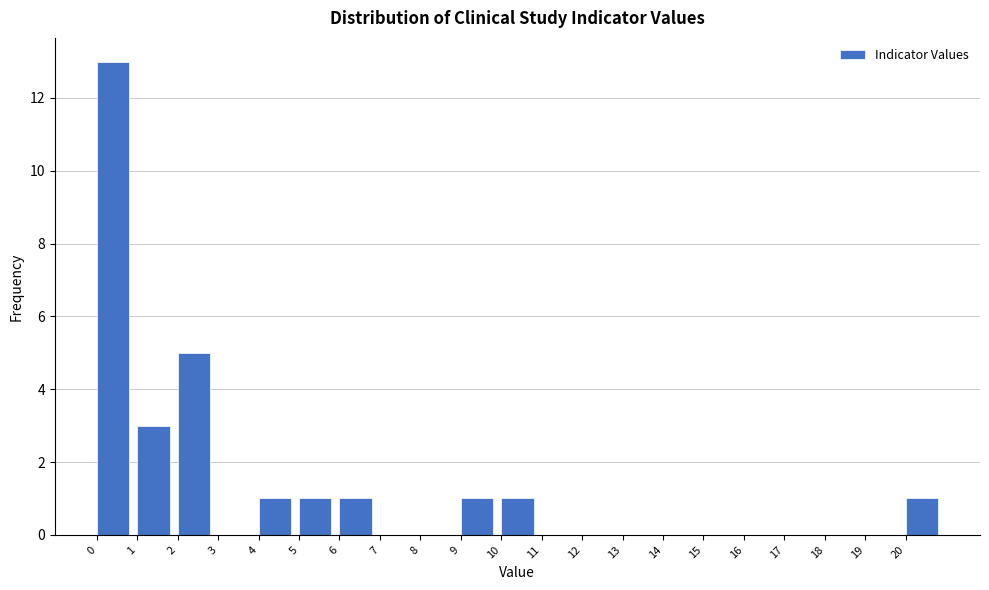

Reading left to right, transcribe this chart: for each bar, give the range it covers on the x-axis and its height. The values are not printed on the chart, so give them approximately, as read against the axis.

0 to 1: 13
1 to 2: 3
2 to 3: 5
3 to 4: 0
4 to 5: 1
5 to 6: 1
6 to 7: 1
7 to 8: 0
8 to 9: 0
9 to 10: 1
10 to 11: 1
11 to 12: 0
12 to 13: 0
13 to 14: 0
14 to 15: 0
15 to 16: 0
16 to 17: 0
17 to 18: 0
18 to 19: 0
19 to 20: 0
20 to 21: 1